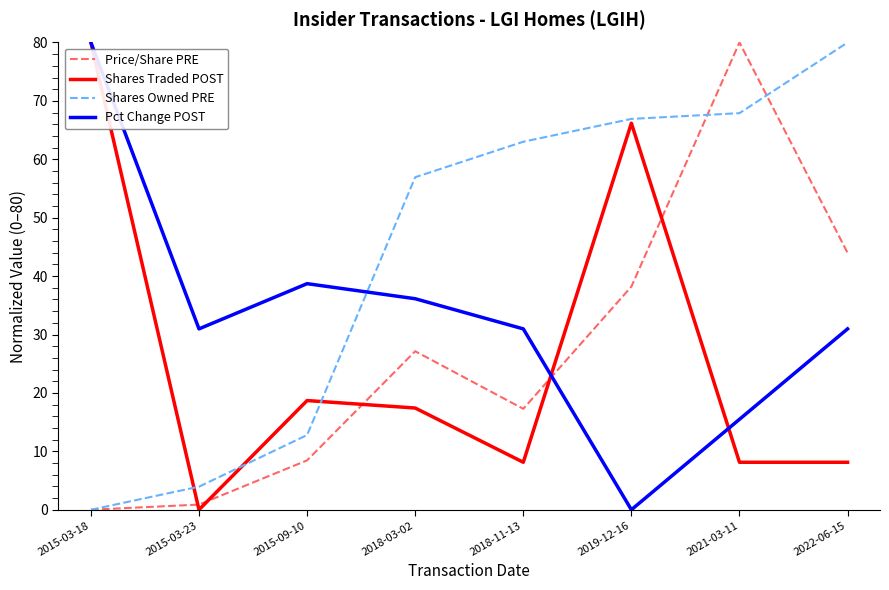

Does the chart have visible grid lines?

No